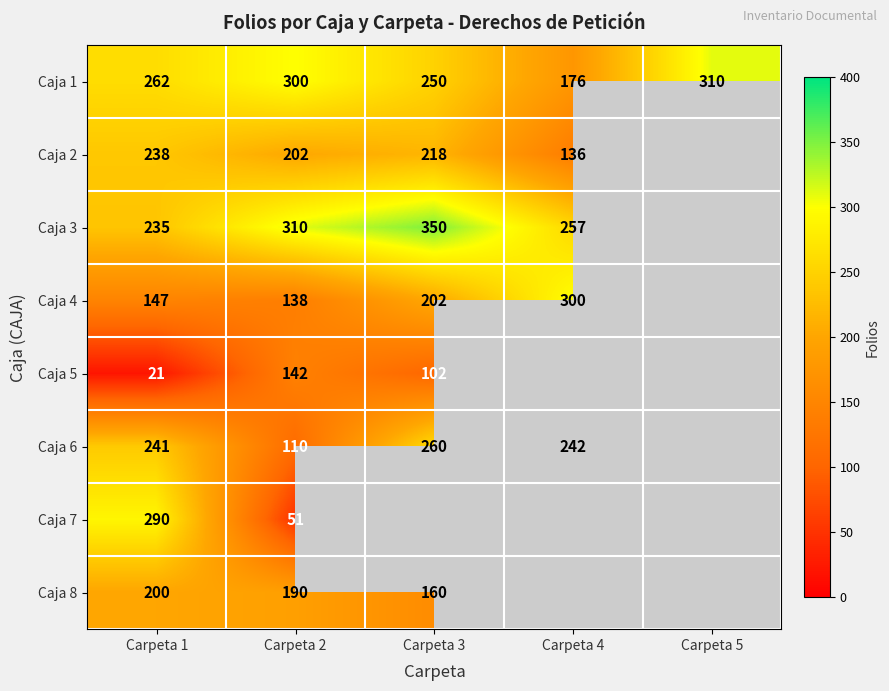

How many categories are shown in the chart?

5